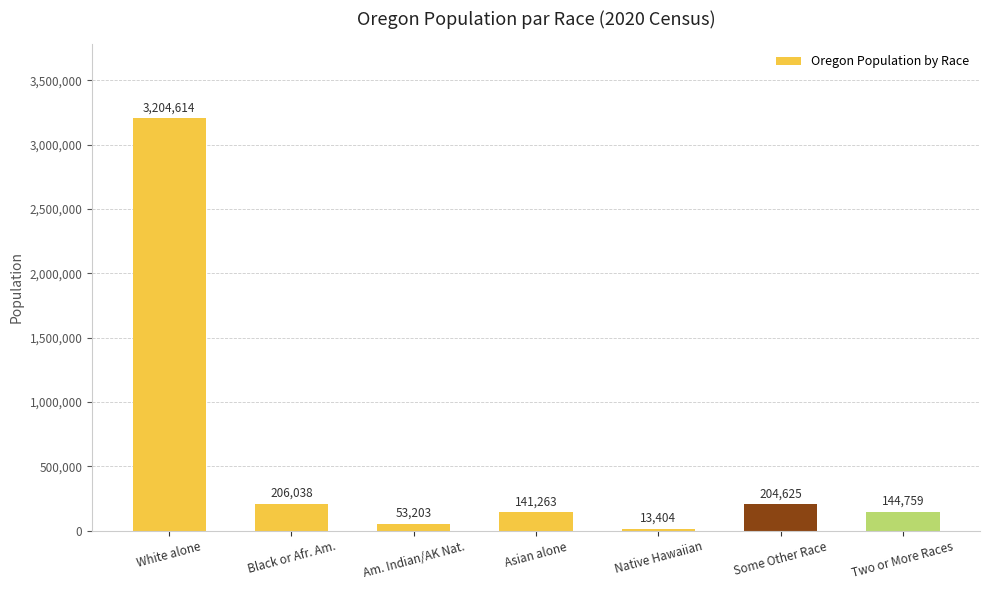

Reading right to left, transcribe all the data shown in this chart.

Two or More Races=144759	Some Other Race=204625	Native Hawaiian=13404	Asian alone=141263	Am. Indian/AK Nat.=53203	Black or Afr. Am.=206038	White alone=3204614